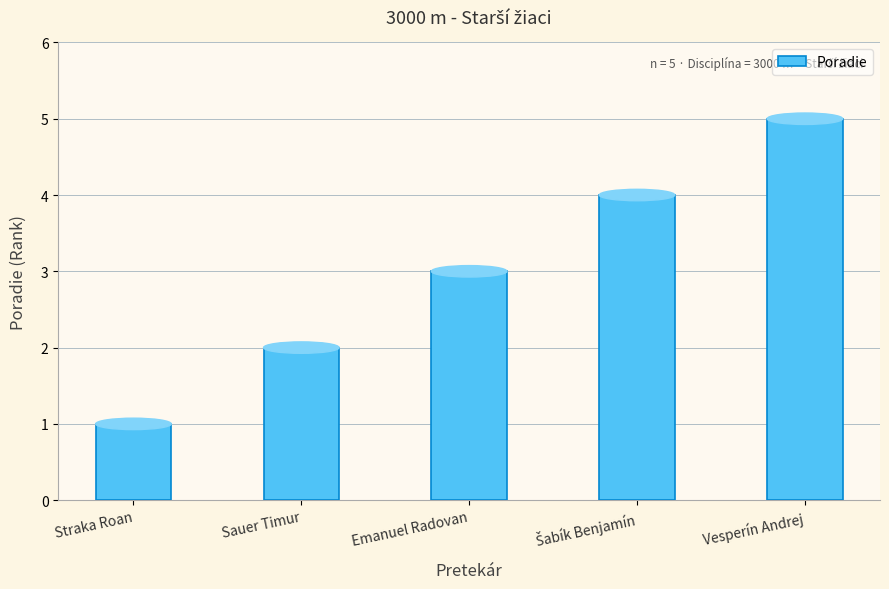

What is the value of the 3rd bar from the left?

3